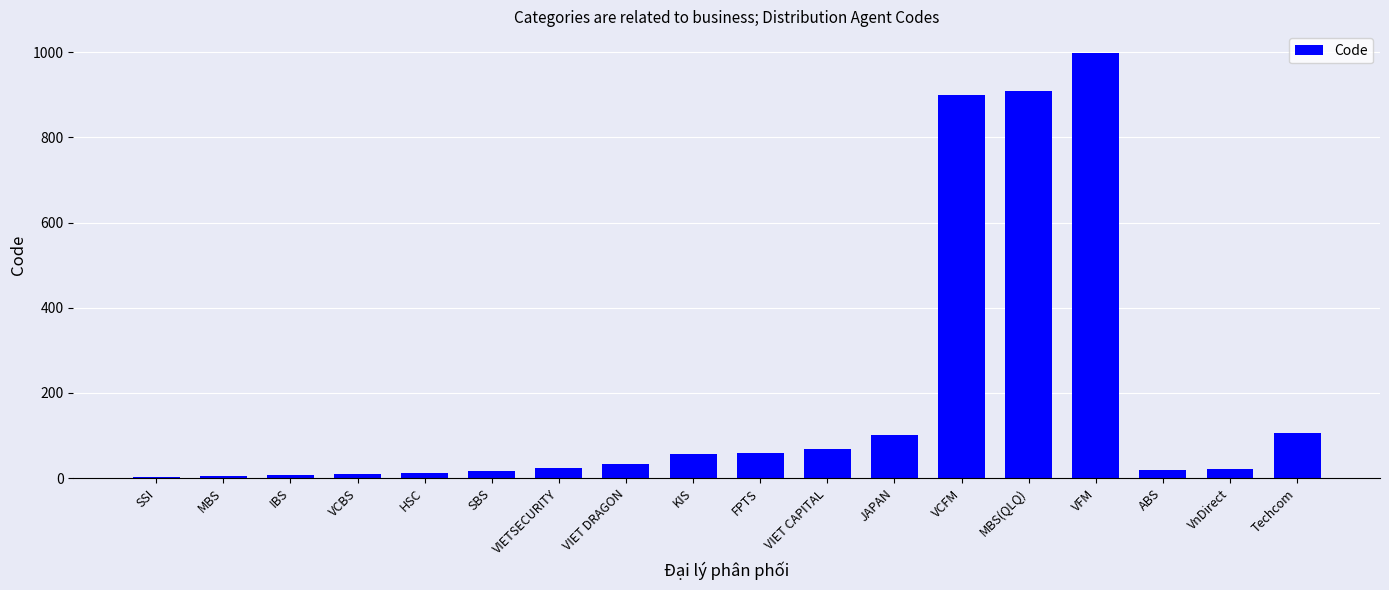

What is the sum of the values at VCBS and ABS?

27